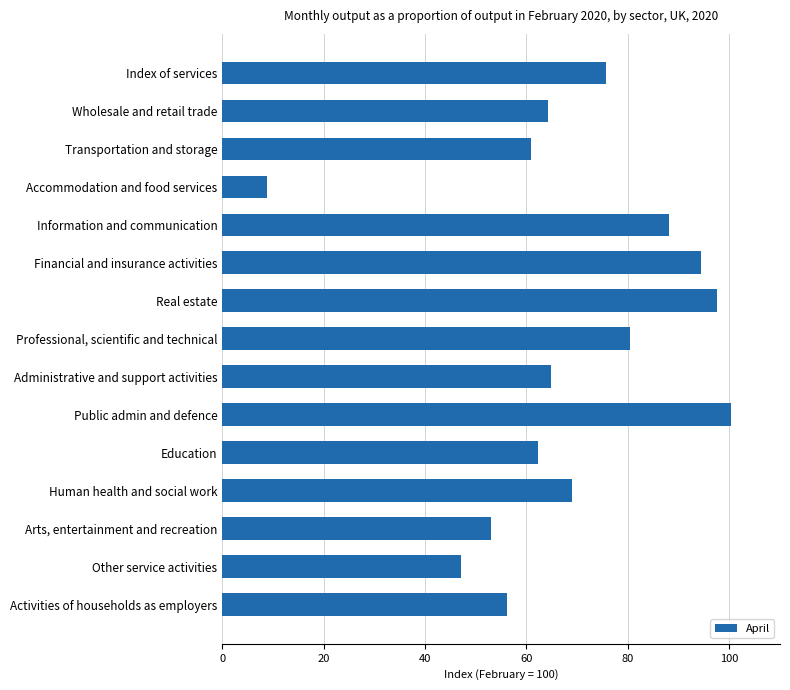

Are the bars horizontal?

Yes